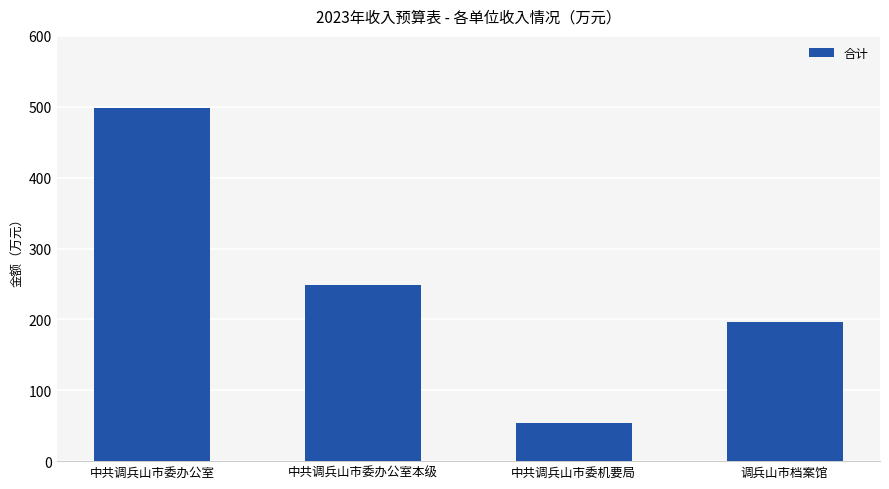

Does the chart contain any negative values?

No